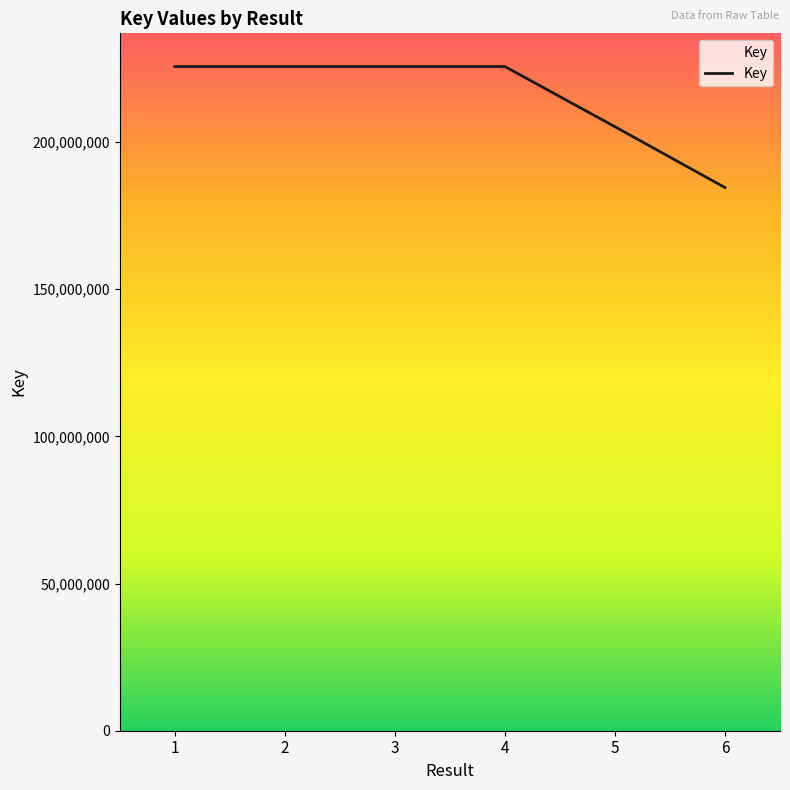

True or false: the data has more than 2 interior local peaks.

False